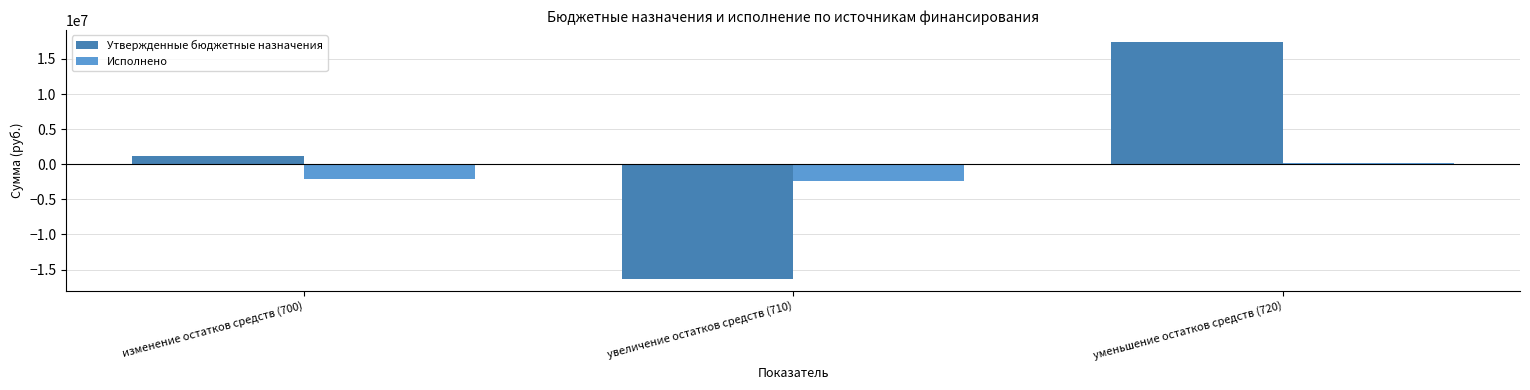

List the series in order of their overall mean, lowest first.

Исполнено, Утвержденные бюджетные назначения